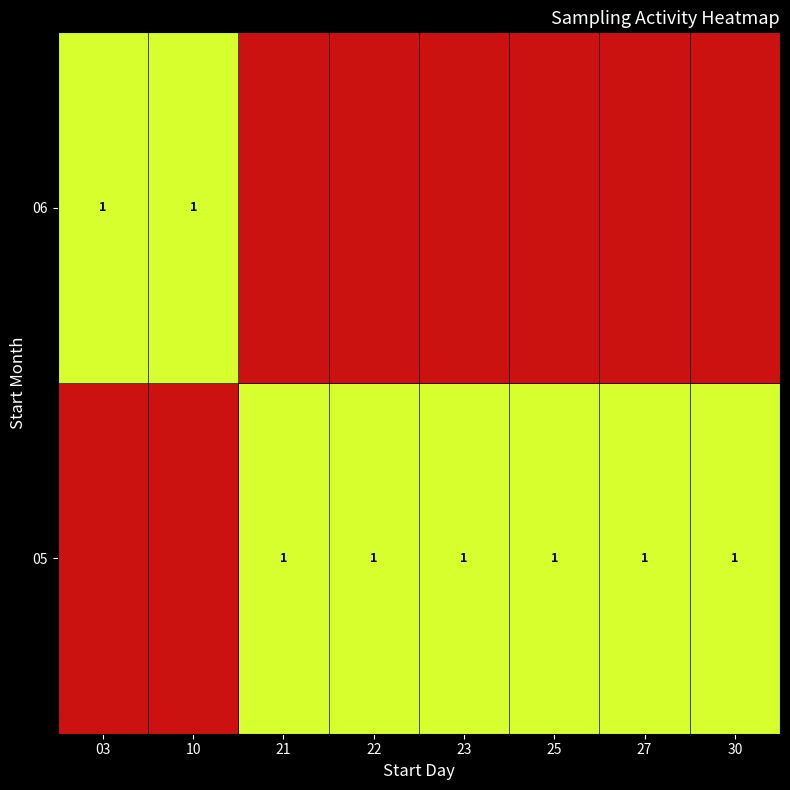

The value of 06 at 03 is 1.0. True or false?

True